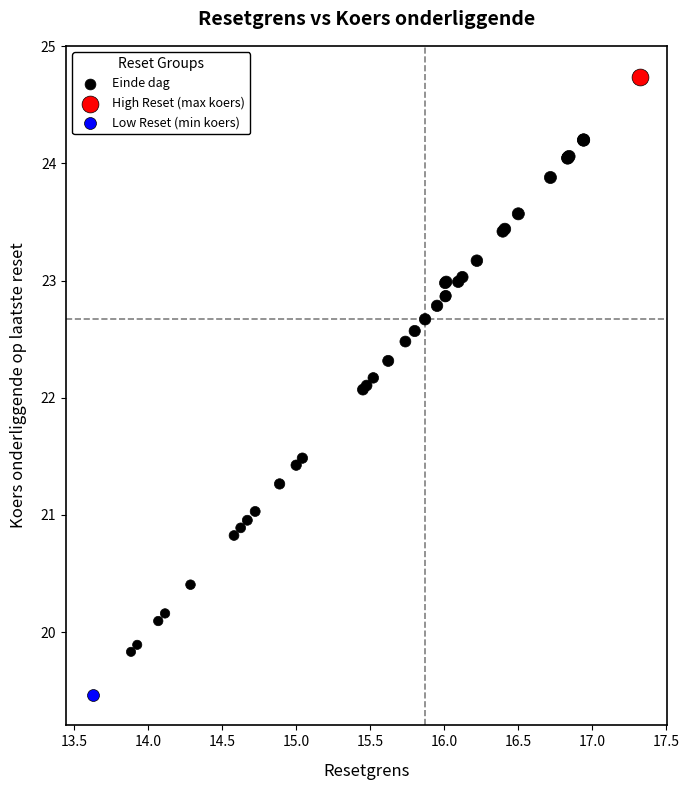

What are all the series names shown in the legend?

Einde dag, High Reset (max koers), Low Reset (min koers)